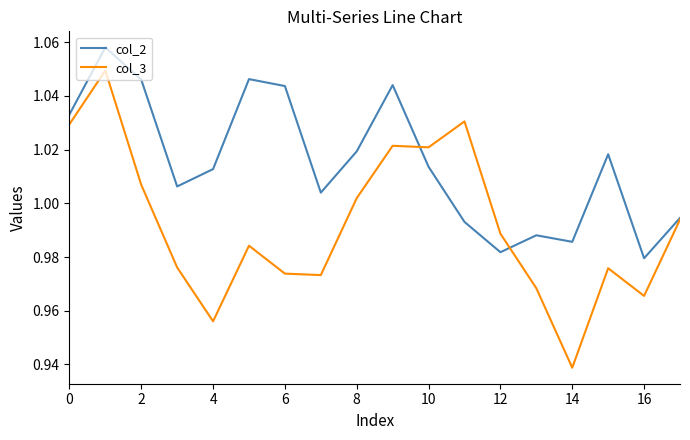

Rank the series by their maximum value, from highest to lowest.

col_2, col_3